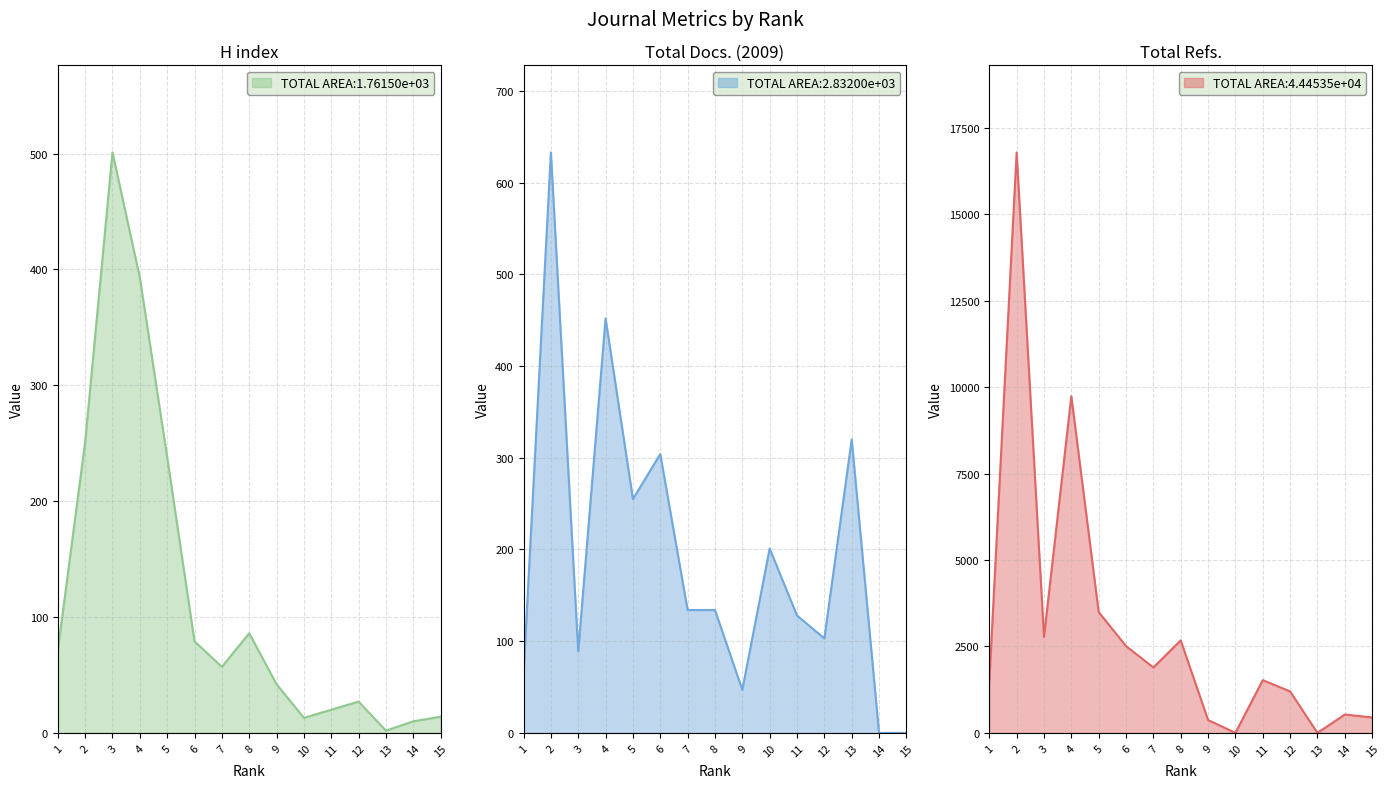

Which series has the widest spread of values?

Total Refs.